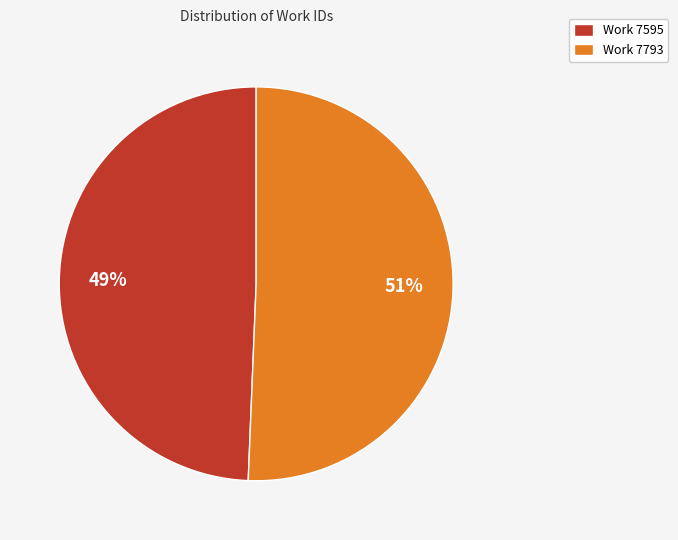

What is the majority slice?

Work 7793